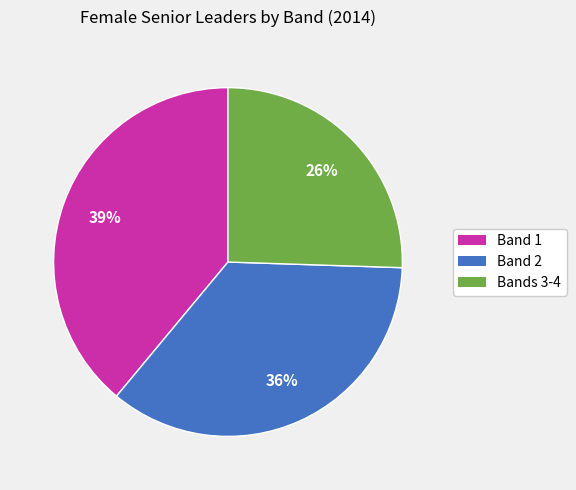

To the nearest percent, what percentage of the pie is Bands 3-4?

26%